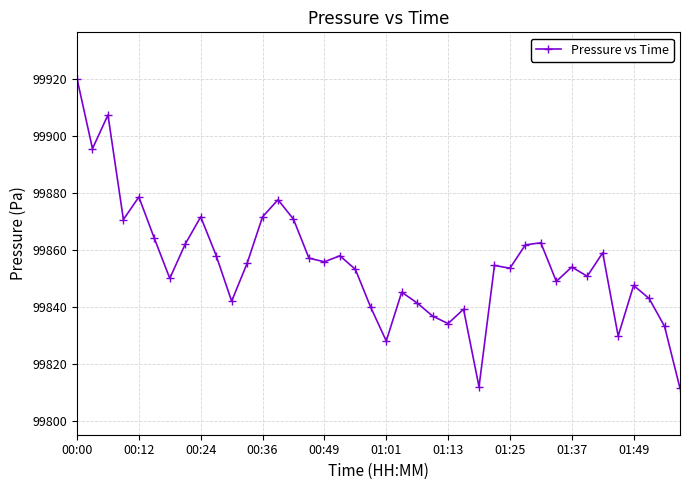

What is the smallest value displayed?

99811.4